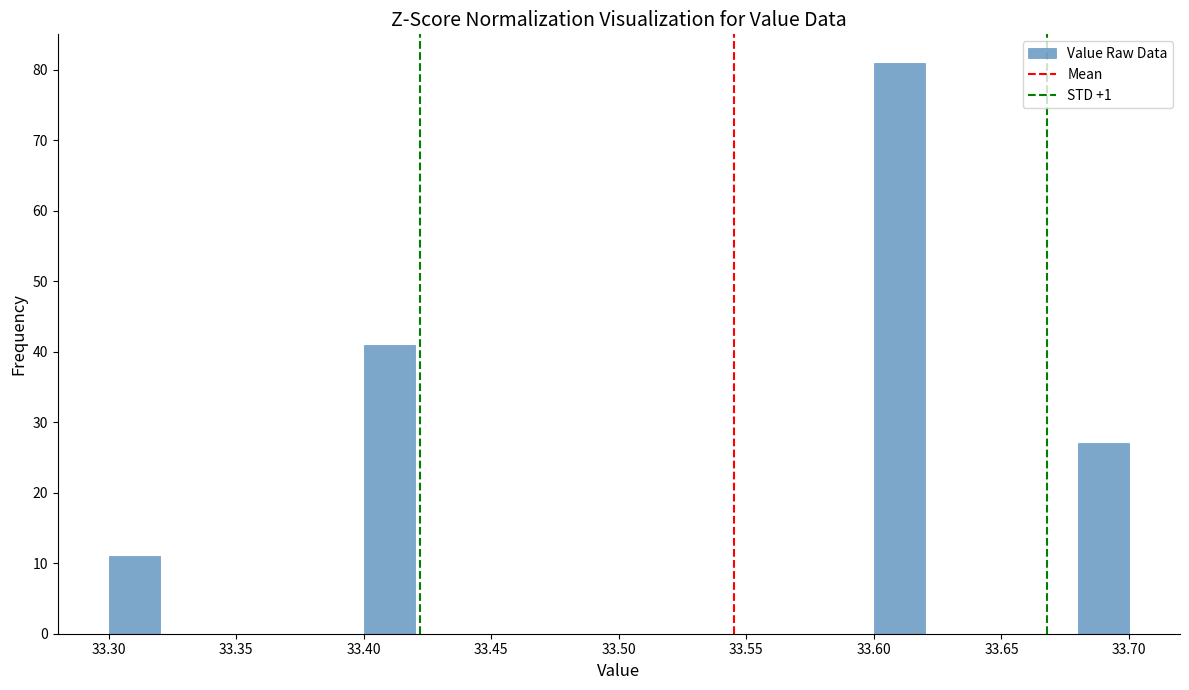

Which range on the x-axis has the tallest bar?

33.60 to 33.62